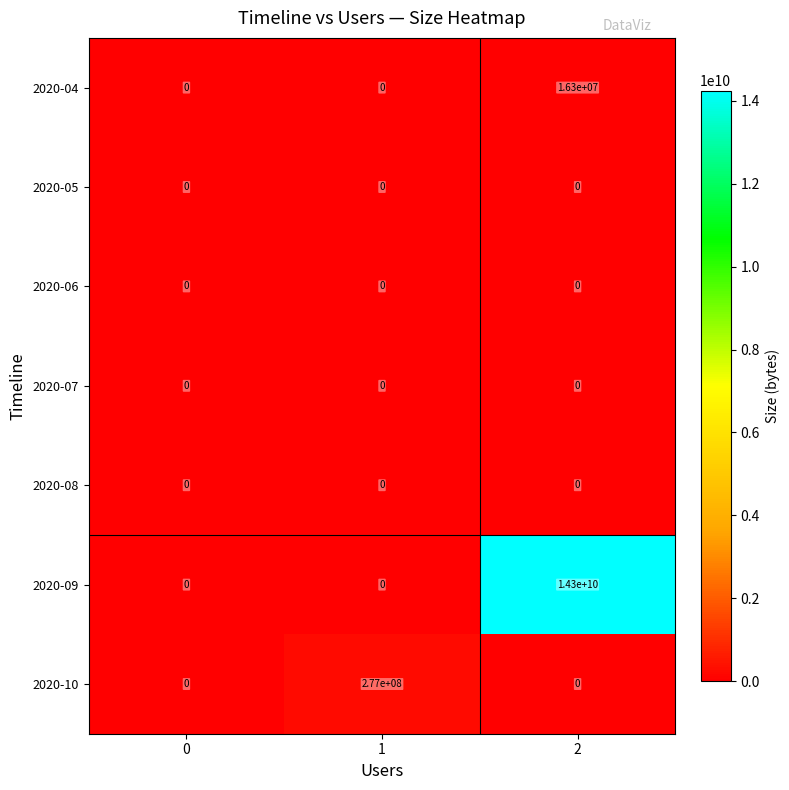

True or false: 2020-09 has a value of 0 at 1.

True